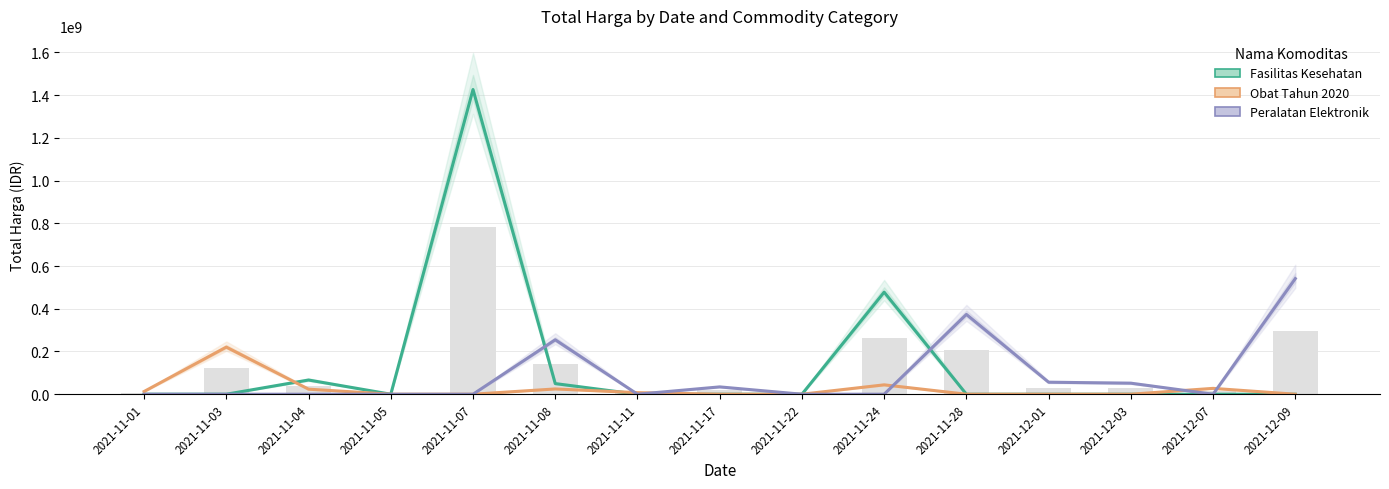

What are all the series names shown in the legend?

Fasilitas Kesehatan, Obat Tahun 2020, Peralatan Elektronik